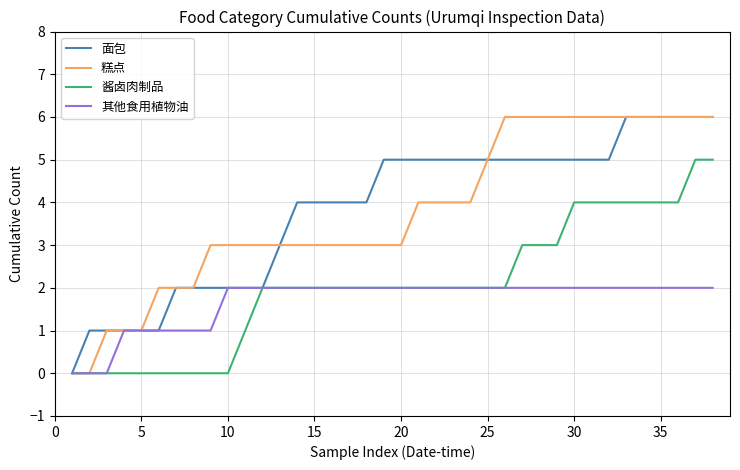

True or false: 面包 and 糕点 cross at least once.

False